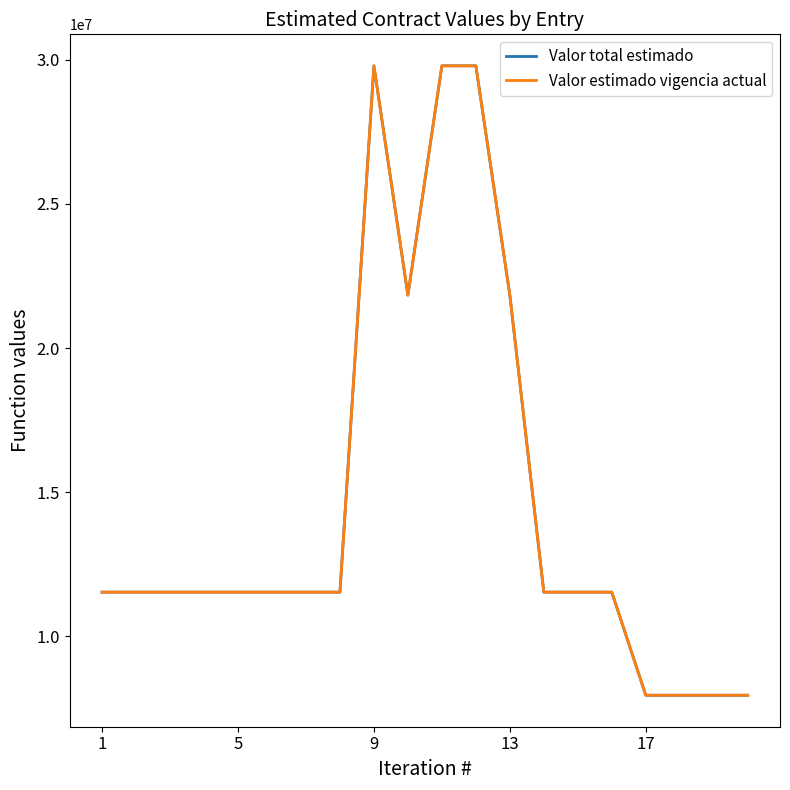

Does the chart display data point markers on the line(s)?

No